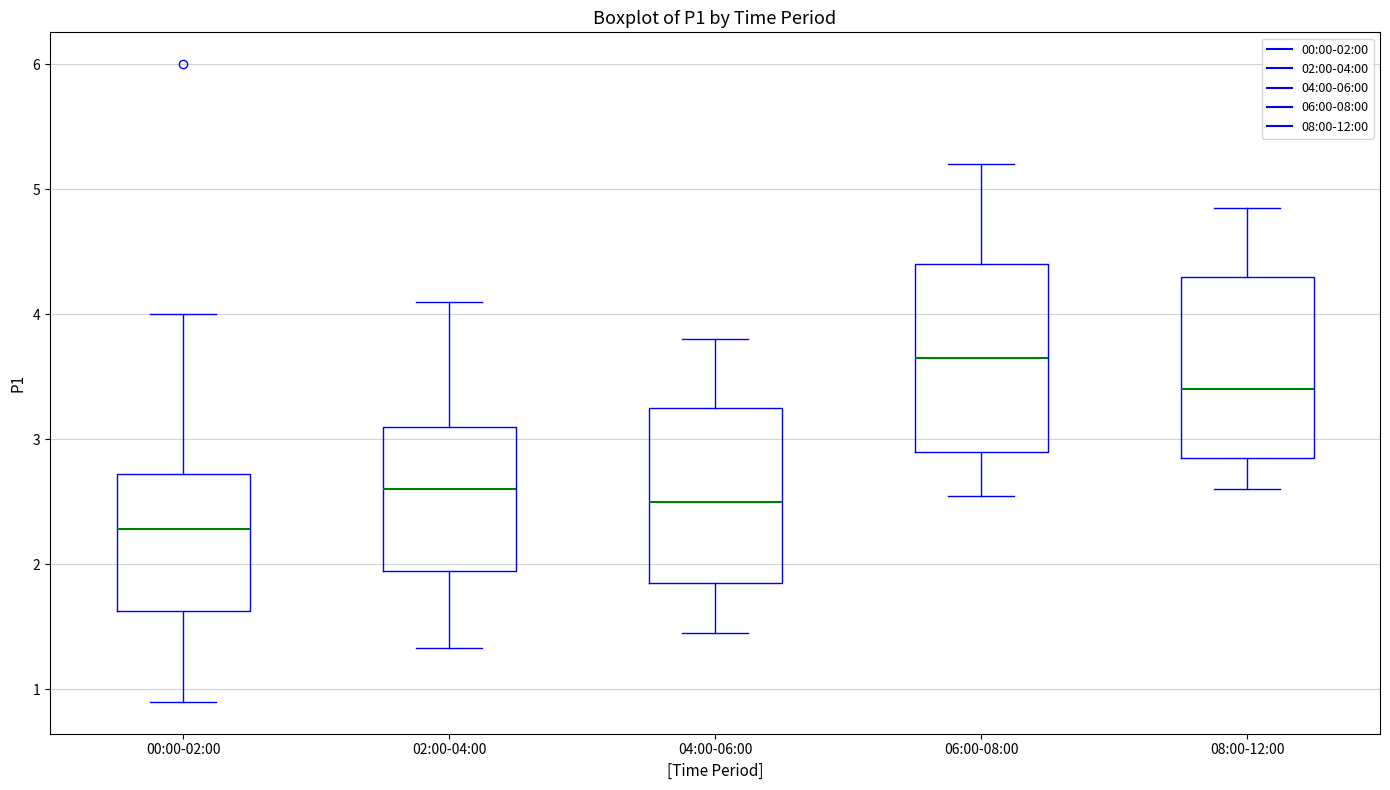

Where does the median line of the box for 04:00-06:00 sit on the y-axis? The values are not printed on the chart, so give them approximately, as read against the axis.

2.5